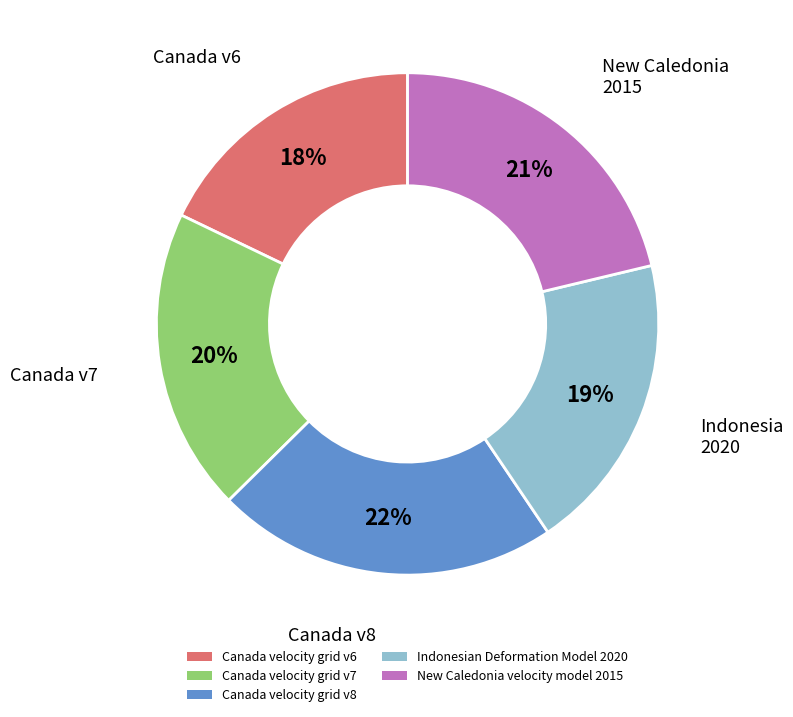

What is the ratio of the value at New Caledonia velocity model 2015 to the value at Indonesian Deformation Model 2020?

1.1